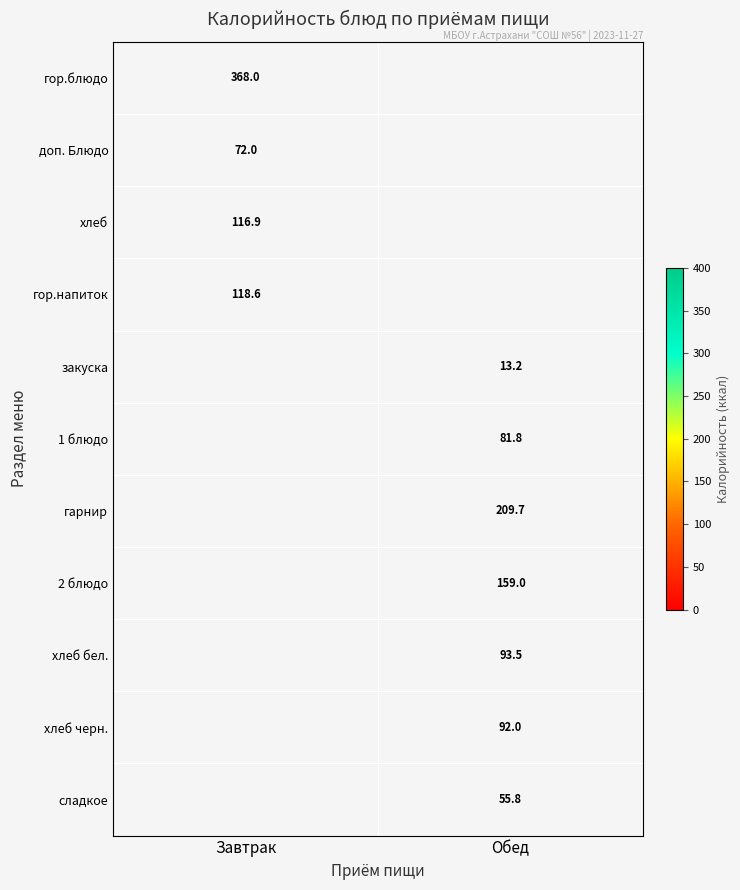

Is it true that гор.блюдо equals 368.0 at Завтрак?

True